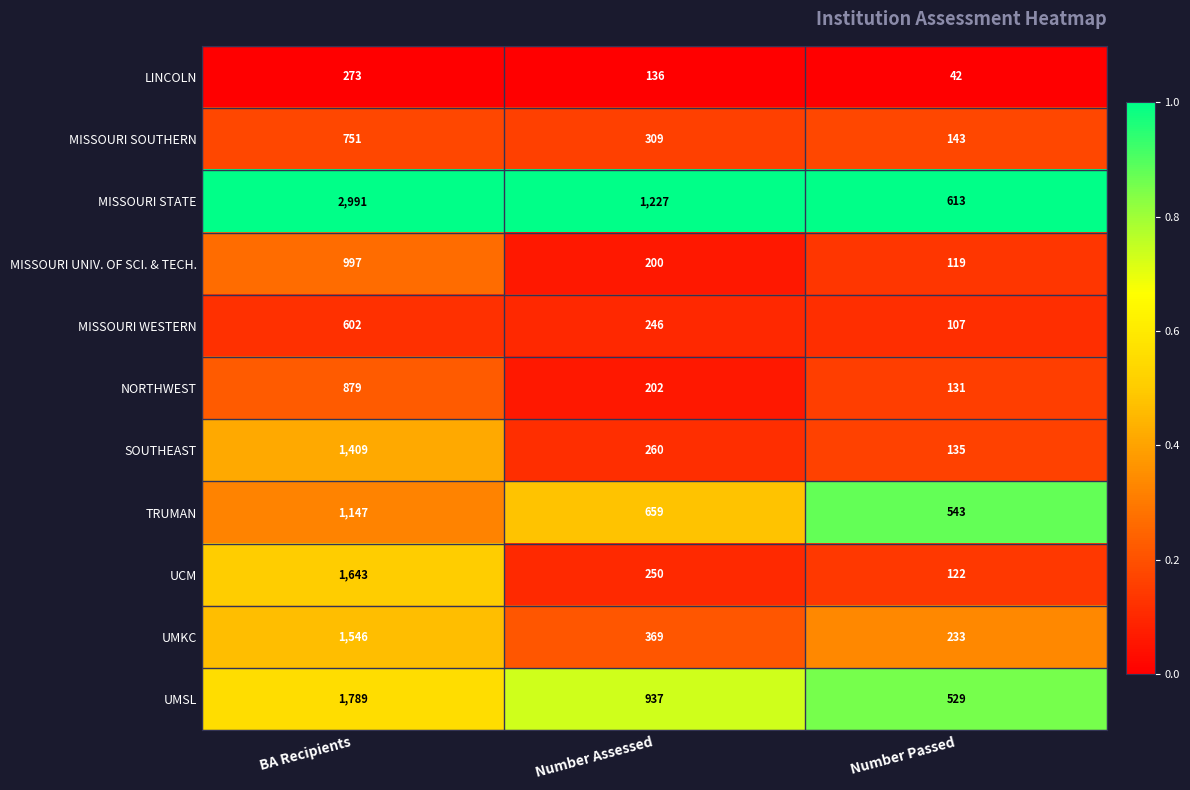

At which label does MISSOURI SOUTHERN reach its peak?

BA Recipients